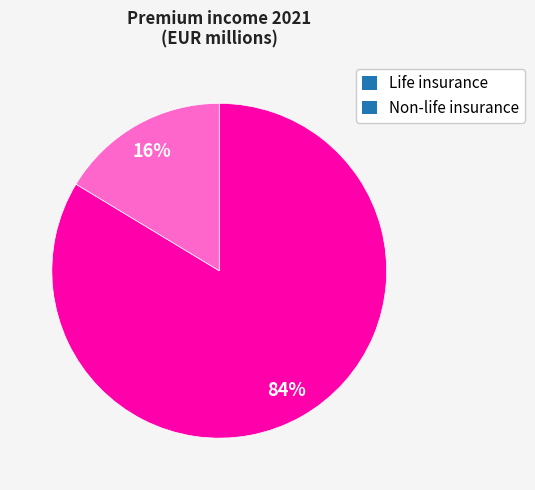

Do Non-life insurance and Life insurance together represent more than half of the pie?

Yes